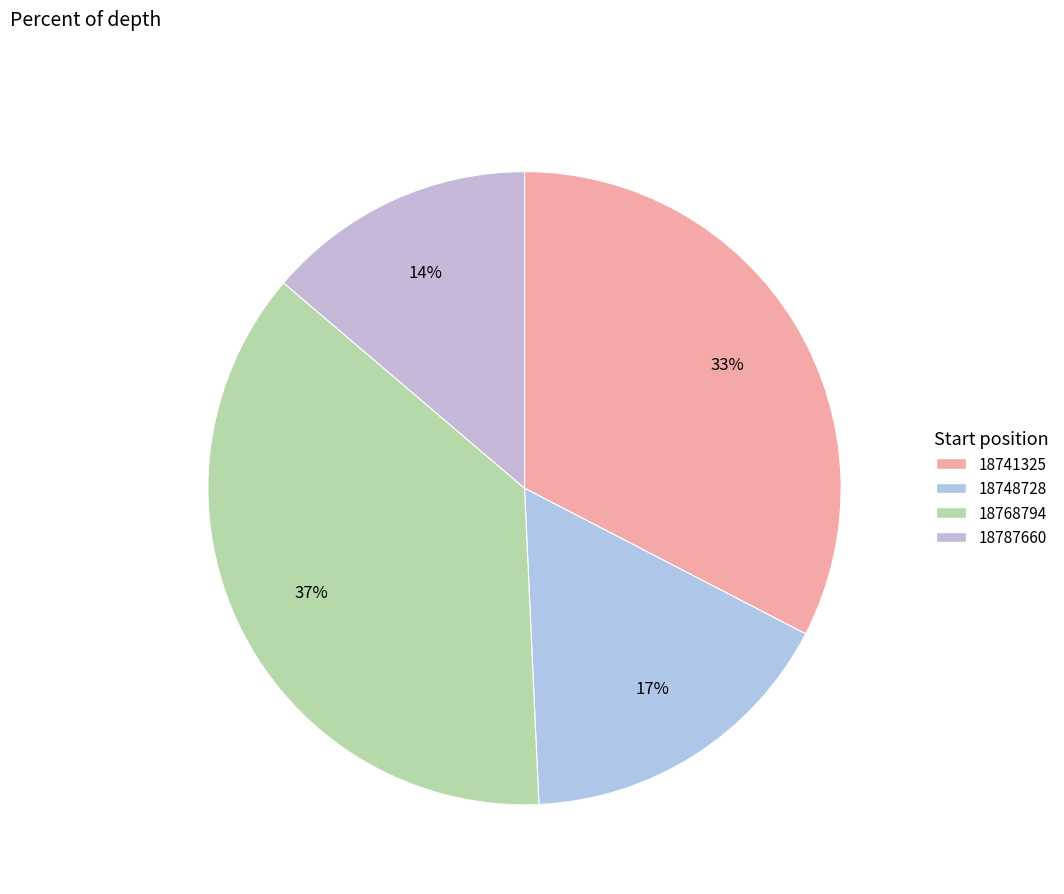

What portion of the pie excludes 18748728?

83.3%